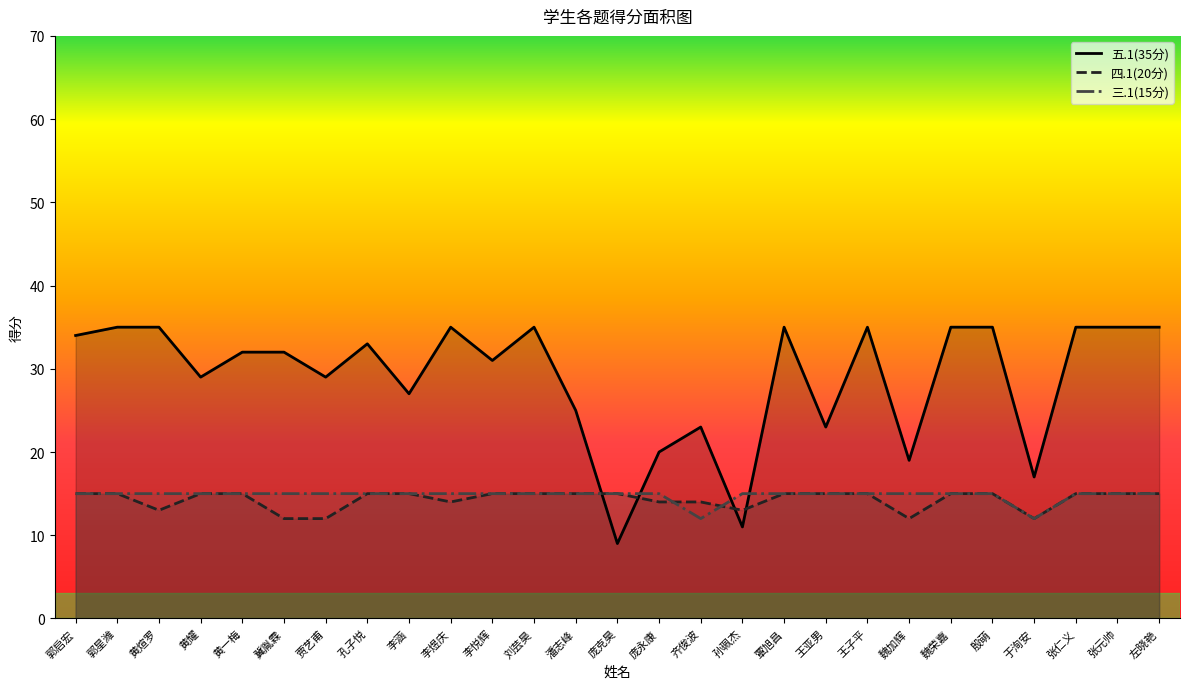

Which series has the widest spread of values?

五.1(35分)